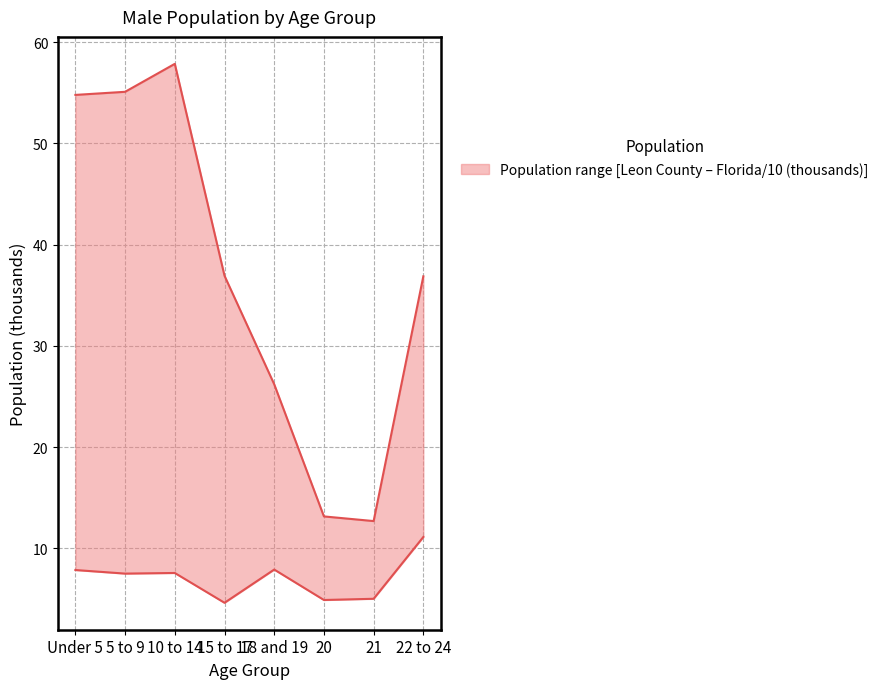

Between 10 to 14 and 15 to 17, which is larger?

10 to 14